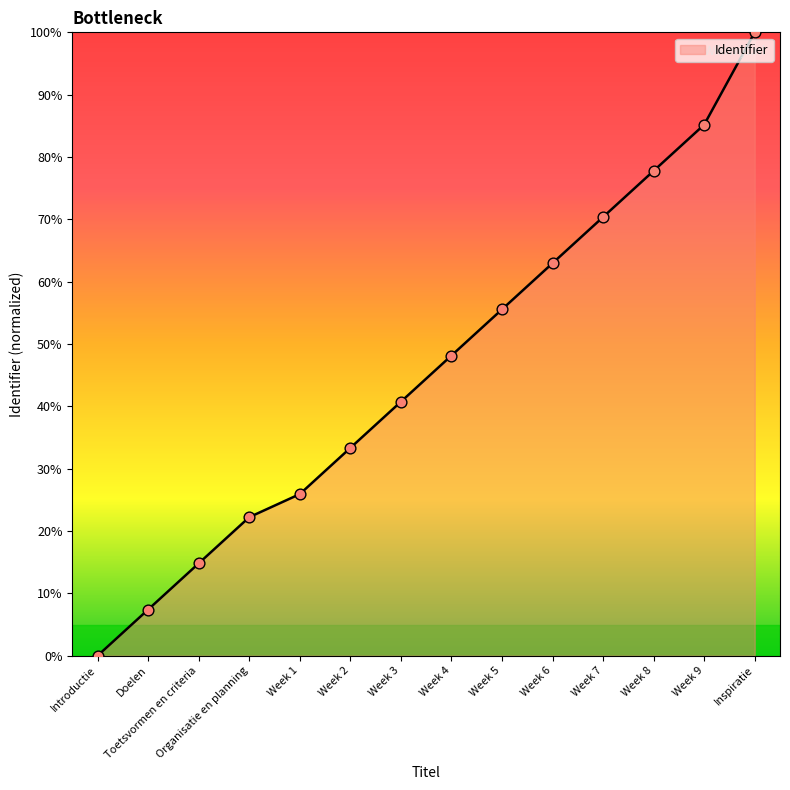

Which has a higher value, Week 5 or Organisatie en planning?

Week 5